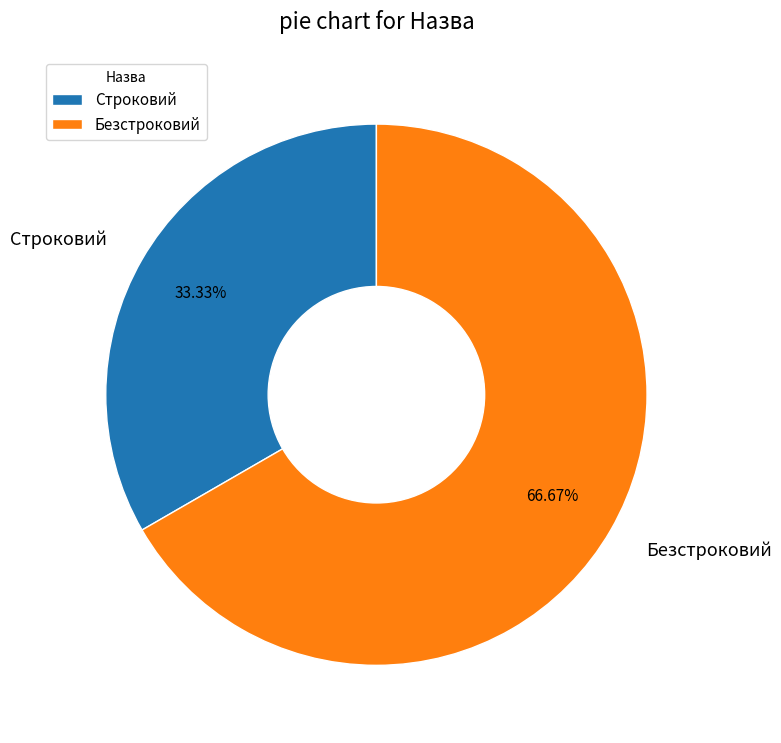

To the nearest percent, what is the difference between the Безстроковий and Строковий slice percentages?

33%